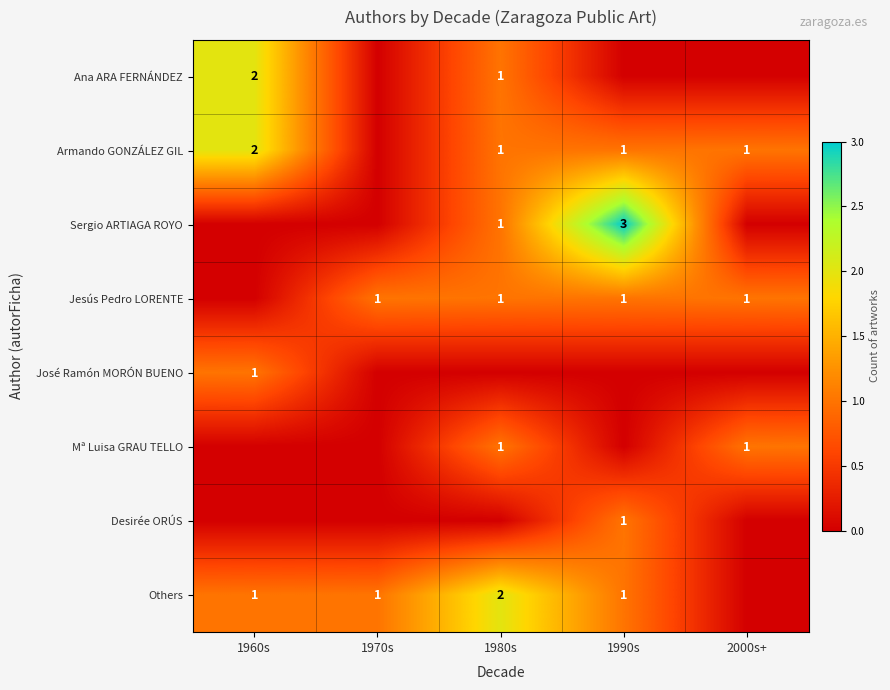

The value of Others at 1990s is 2. True or false?

False